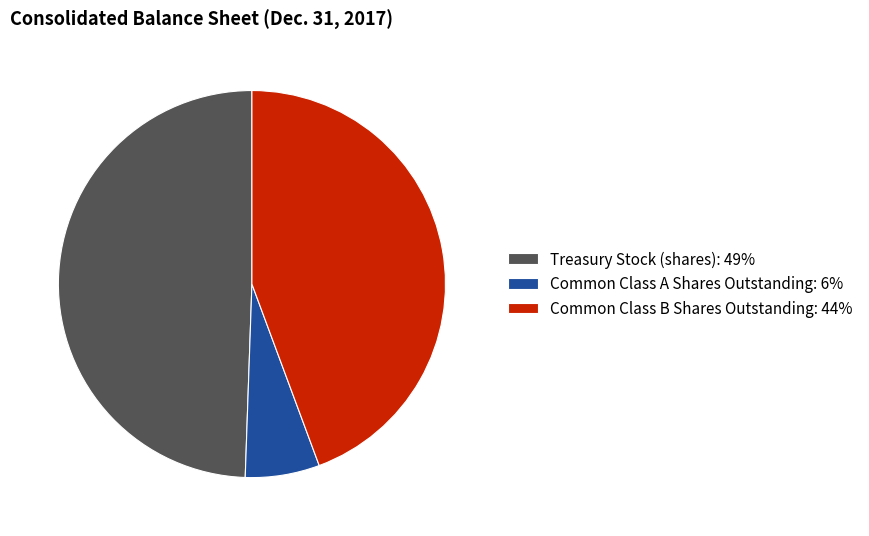

Does any single category account for the majority?

No